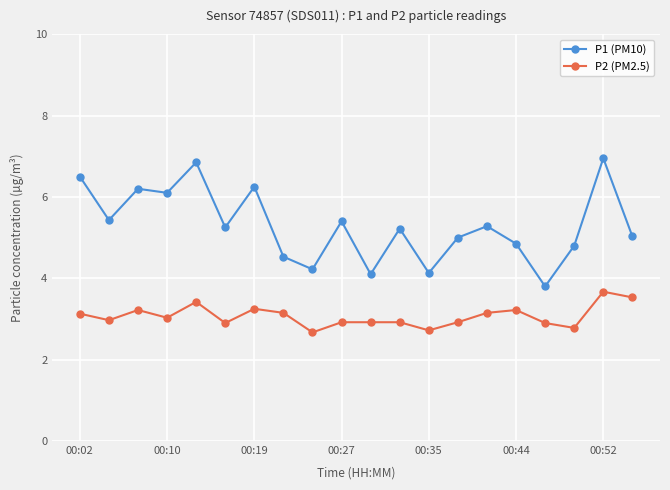

True or false: P2 (PM2.5) and P1 (PM10) cross at least once.

False